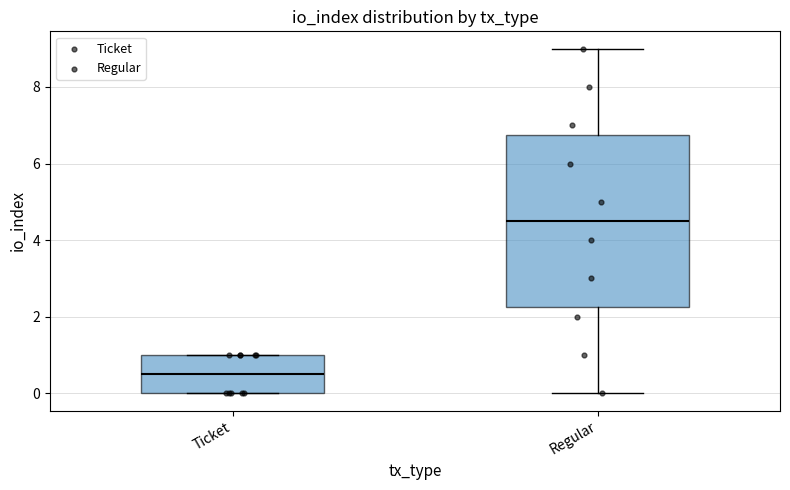

Which box is the tallest, from its lower edge to its upper edge?

Regular